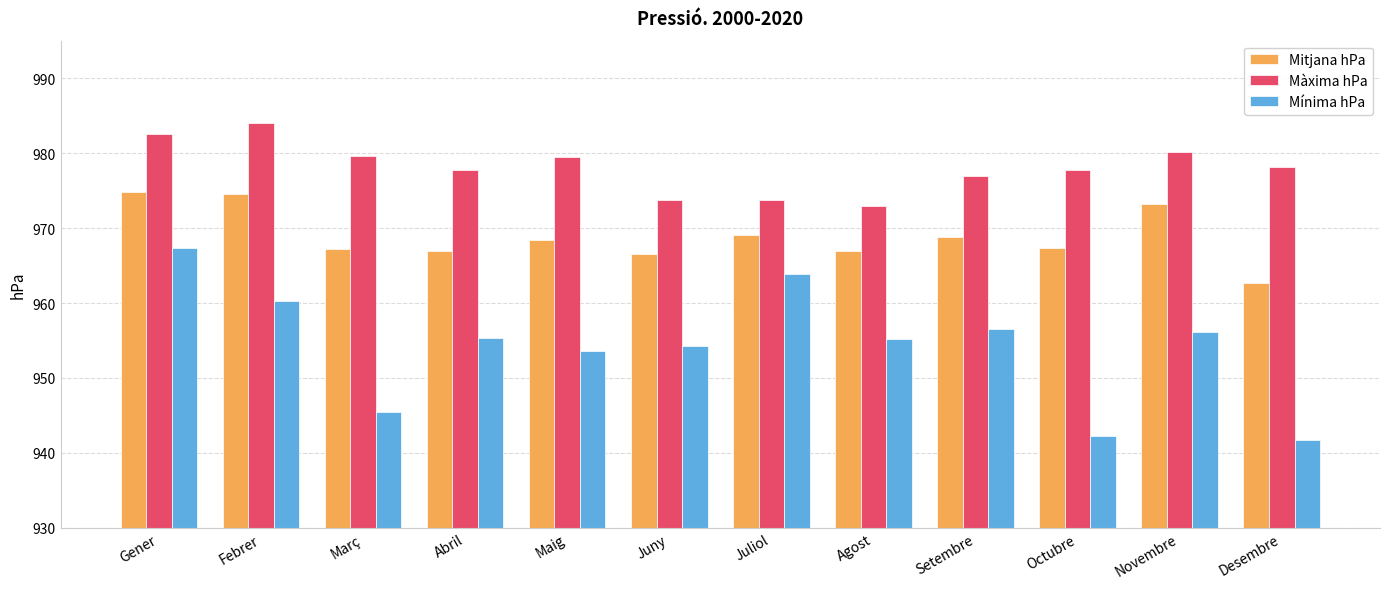

True or false: Mitjana hPa has a value of 478.1 at Setembre.

False